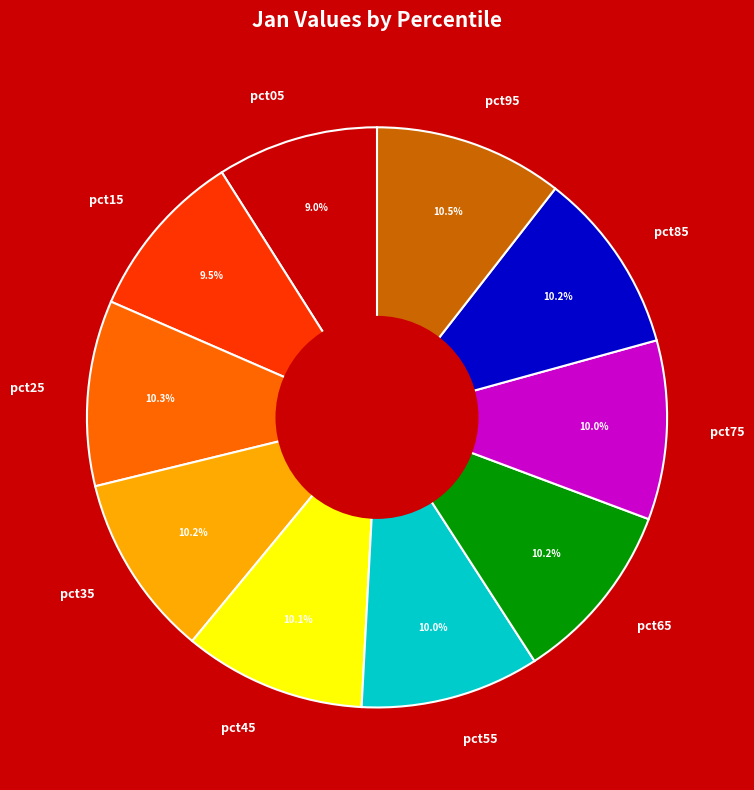

Between pct05 and pct75, which is larger?

pct75